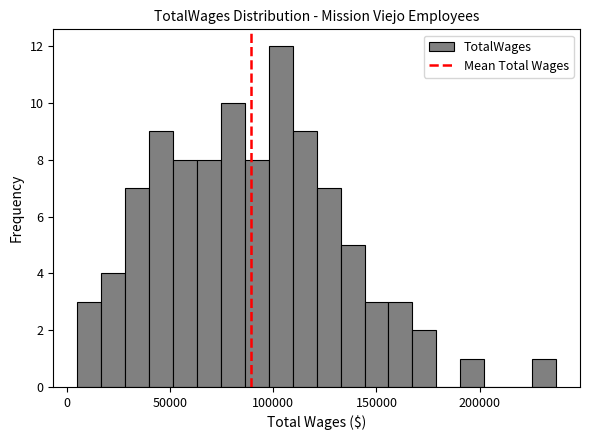

Around what value on the x-axis is the tallest bar? Give the approximate position of its centre, as read against the axis.

105000